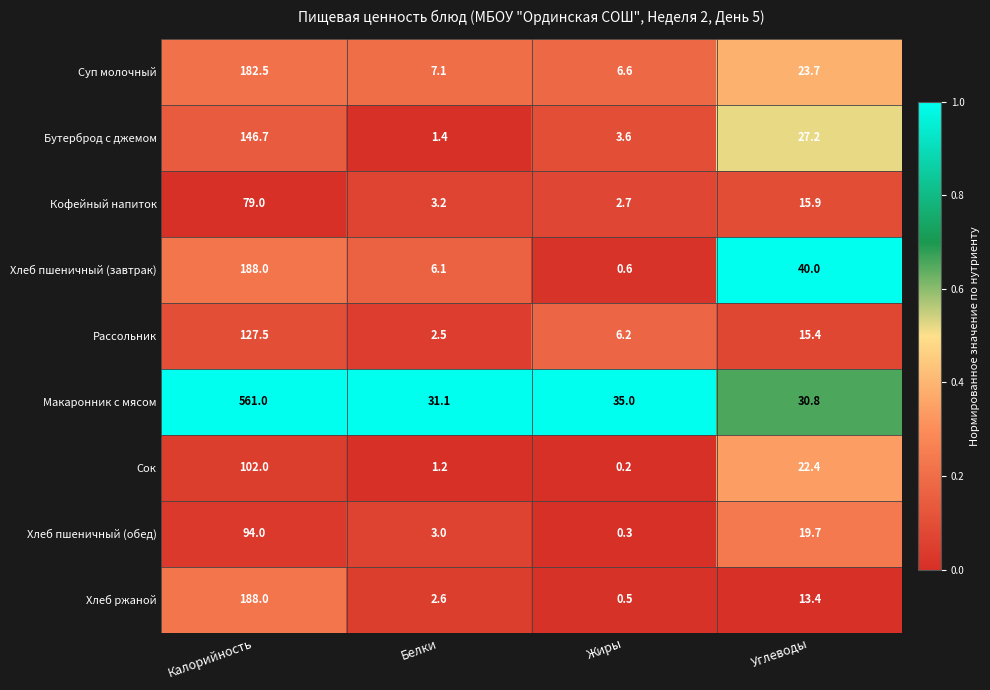

At which category is the sum across all series the highest?

Калорийность